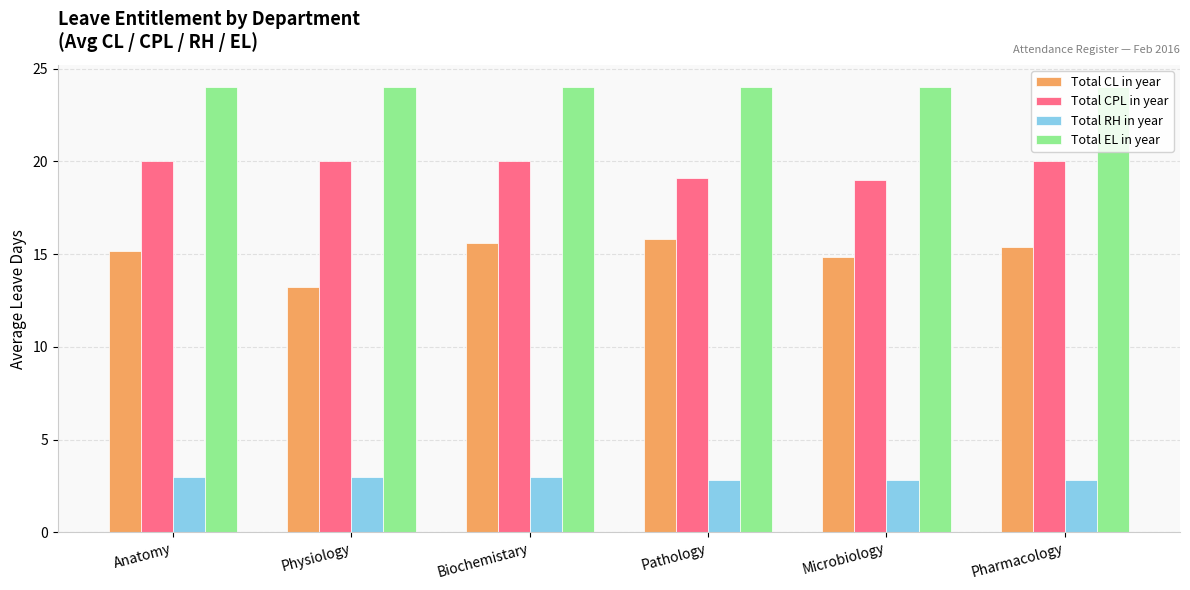

Is it true that Total CL in year equals 13.2 at Physiology?

True